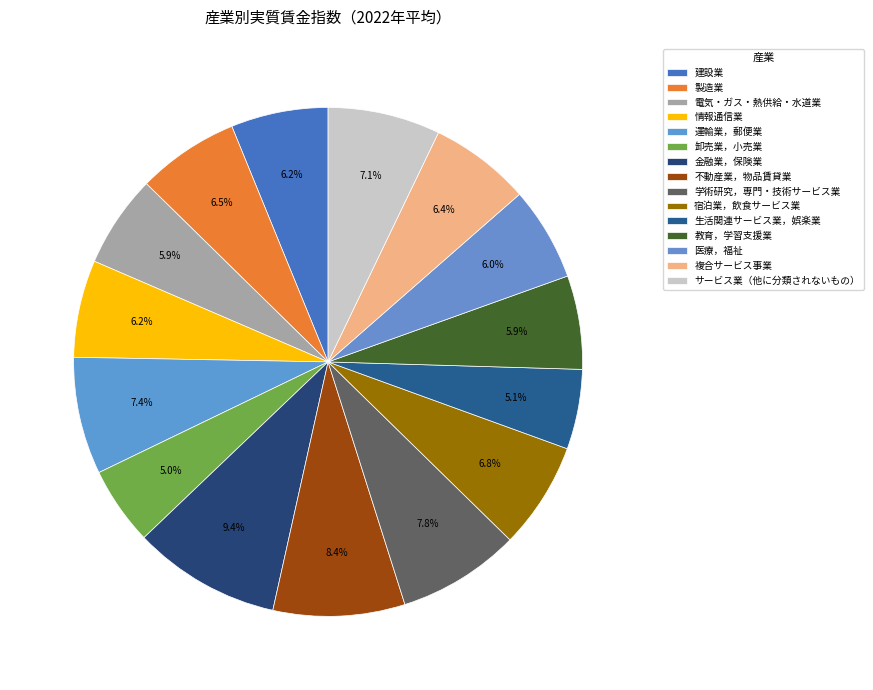

What percentage is NOT represented by 医療，福祉?

94.0%